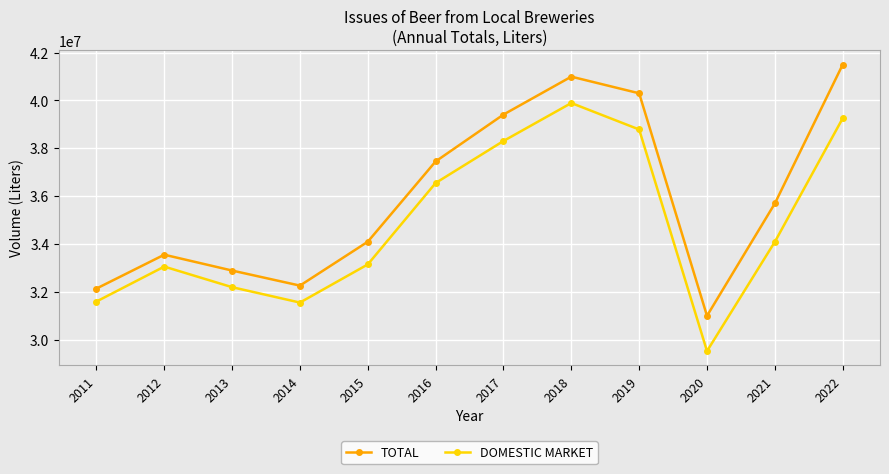

Is the value of DOMESTIC MARKET at 2012 greater than the value of TOTAL at 2017?

No